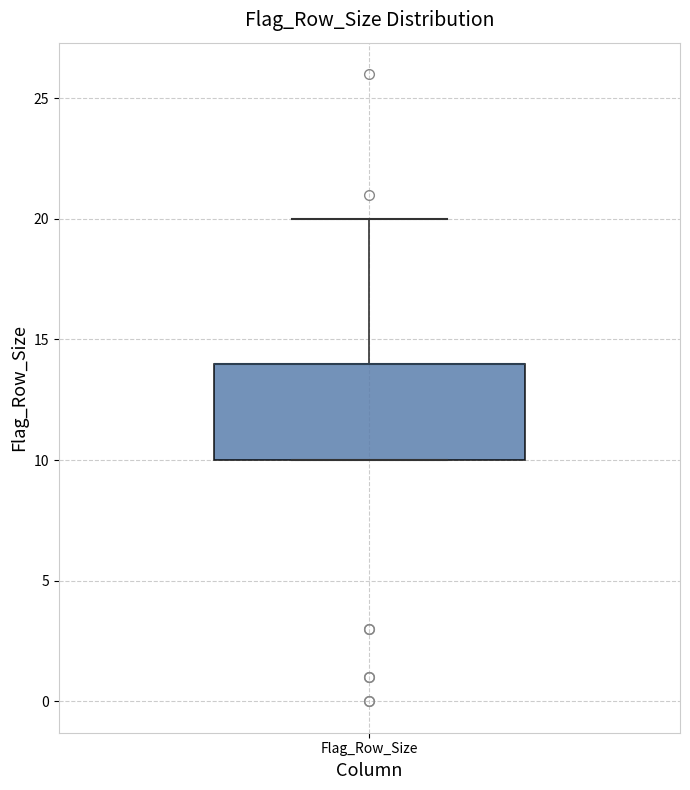

Read this box plot against the y-axis: the position of the median line, the range covered by the box, and the ends of both whiskers. The values are not printed on the chart, so give them approximately, as read against the axis.

median 14 (drawn on the box's upper edge), box 10 to 14, whiskers 10 to 20